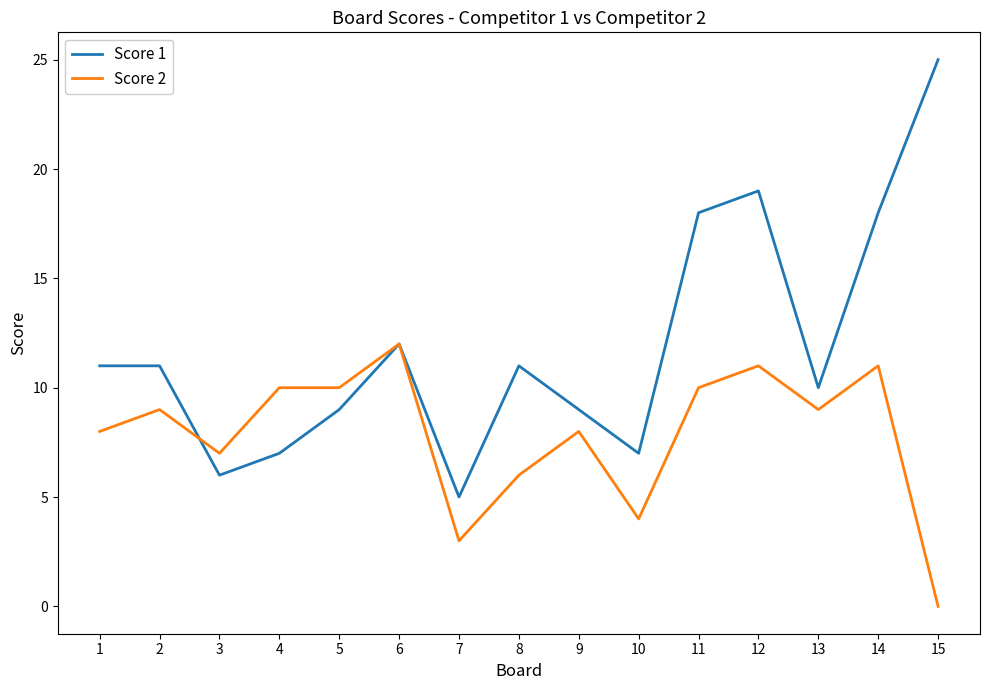

Read the Score 1 value at 12, to the nearest 5.

20